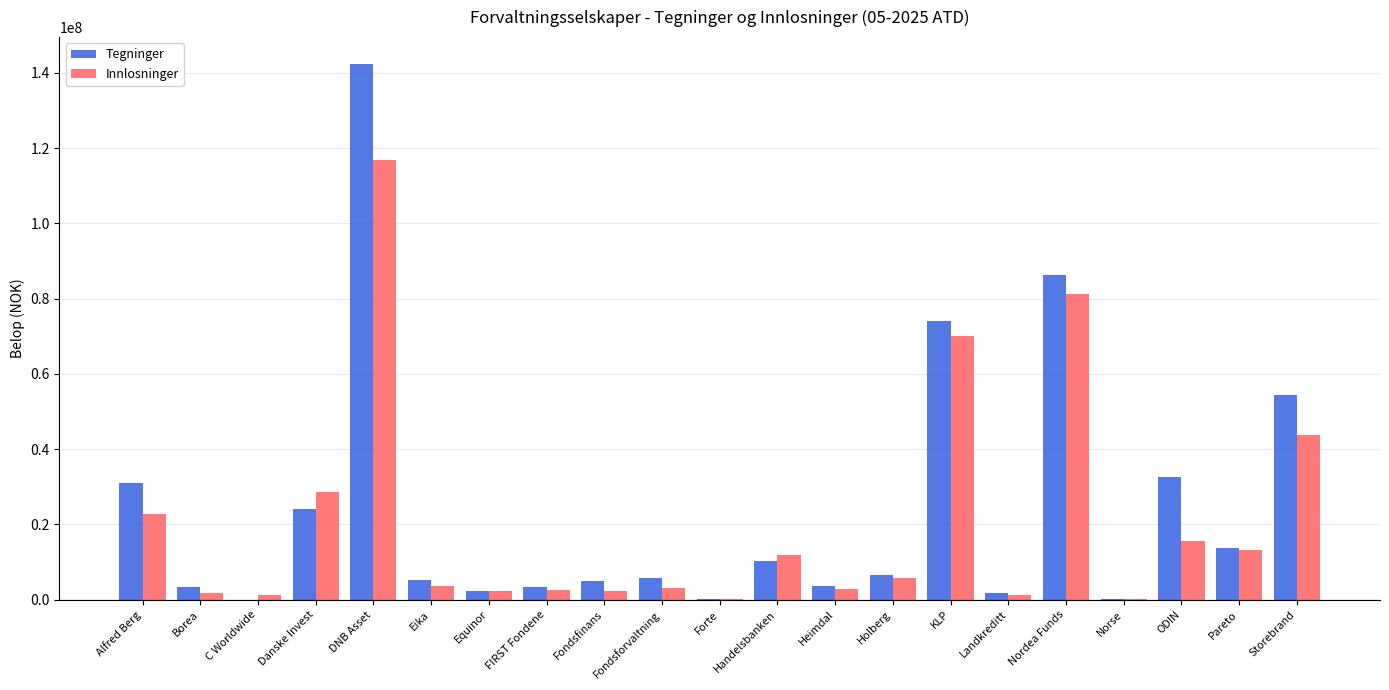

At which category is the sum across all series the highest?

DNB Asset